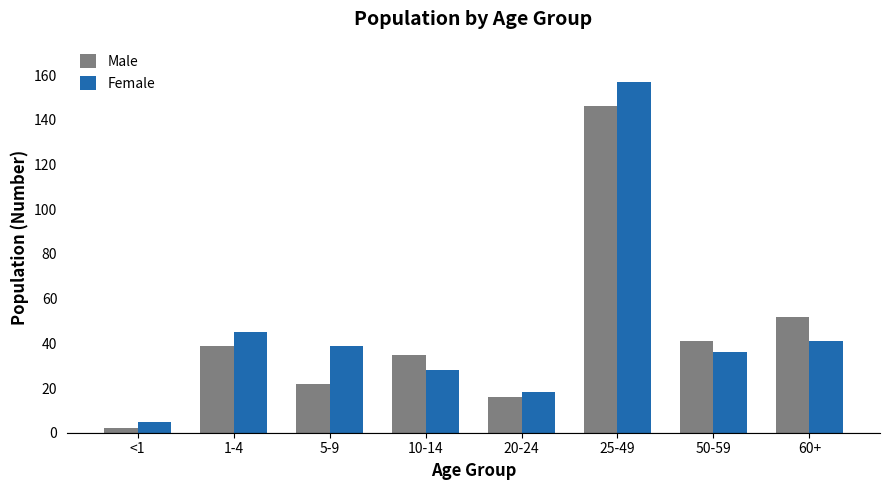

Reading left to right, what are all the values shown in this chart?

Male: <1=2	1-4=39	5-9=22	10-14=35	20-24=16	25-49=146	50-59=41	60+=52
Female: <1=5	1-4=45	5-9=39	10-14=28	20-24=18	25-49=157	50-59=36	60+=41